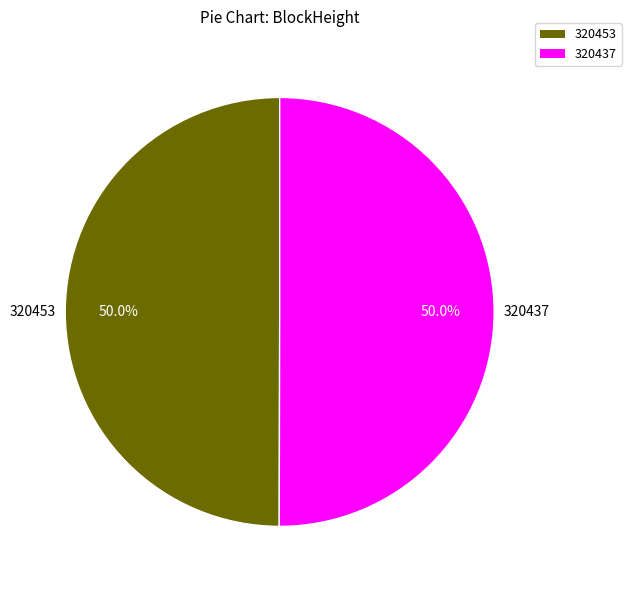

What is the ratio of the value at 320453 to the value at 320437?

1.0